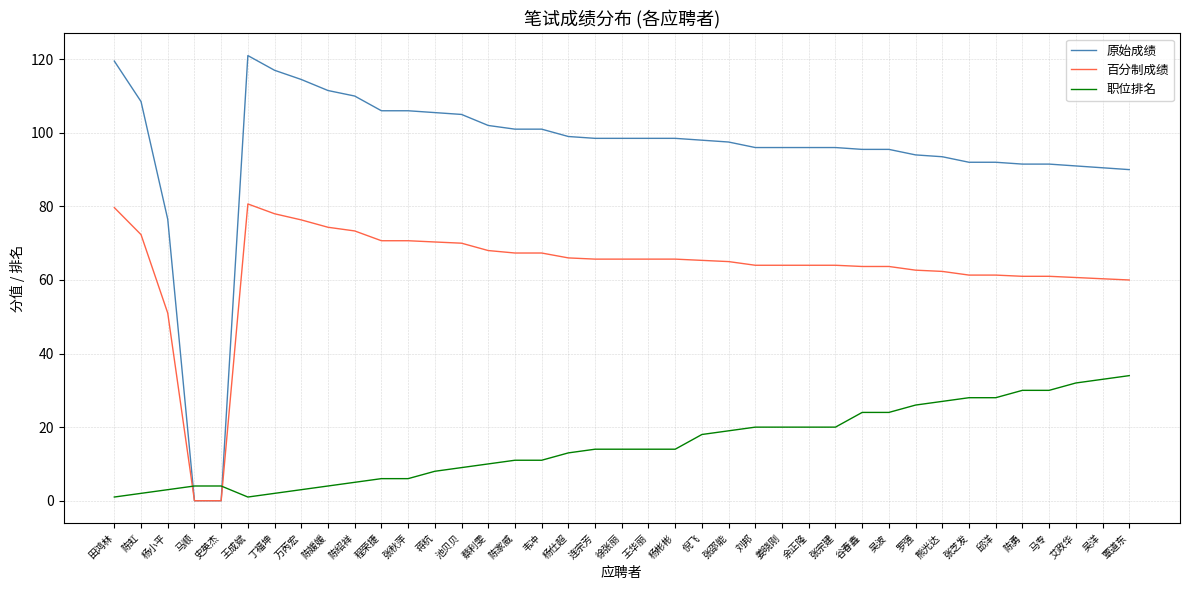

List the series in order of their peak value, highest first.

原始成绩, 百分制成绩, 职位排名